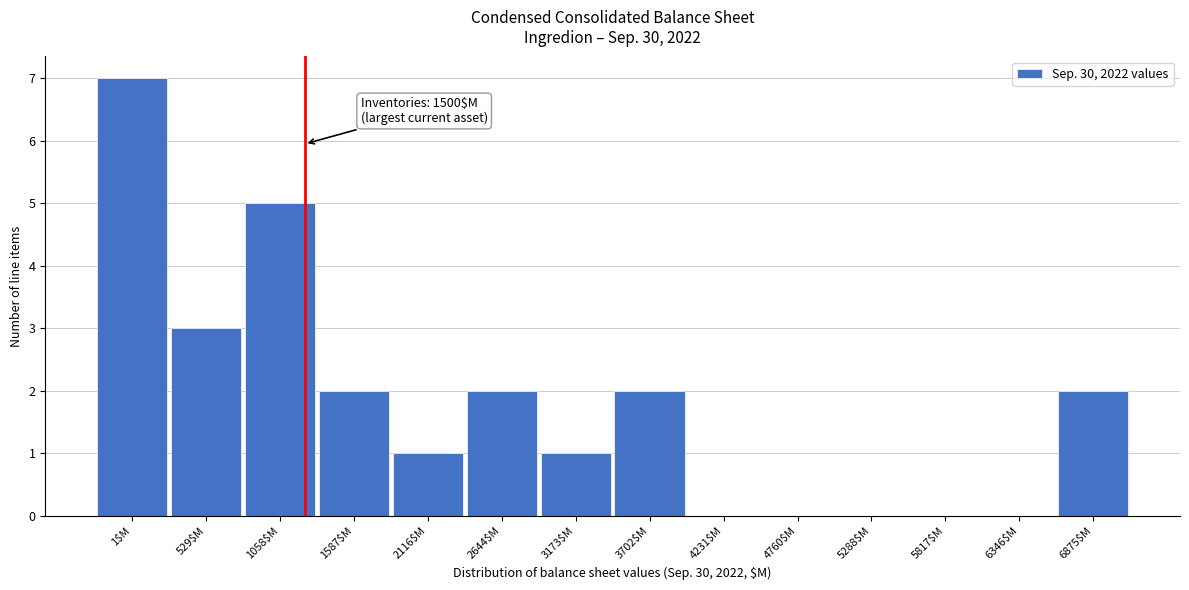

What is the maximum value shown in the chart?

7